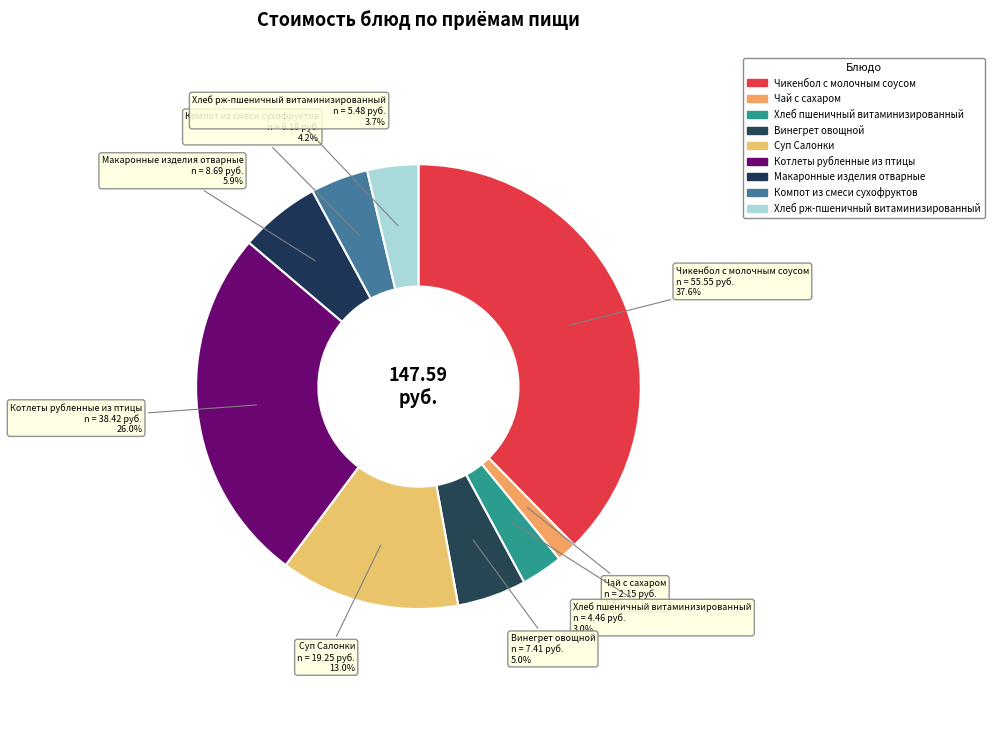

Which slice is the largest?

Чикенбол с молочным соусом